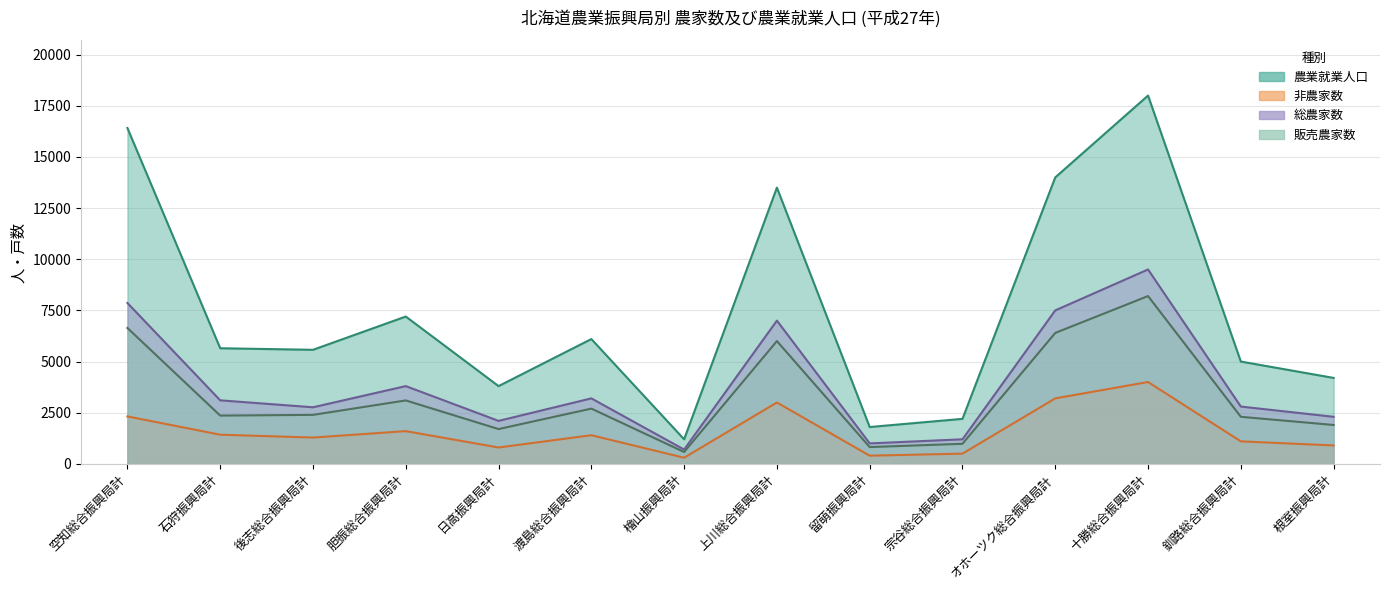

At 渡島総合振興局計, list the series in order from largest to smallest.

農業就業人口, 総農家数, 販売農家数, 非農家数